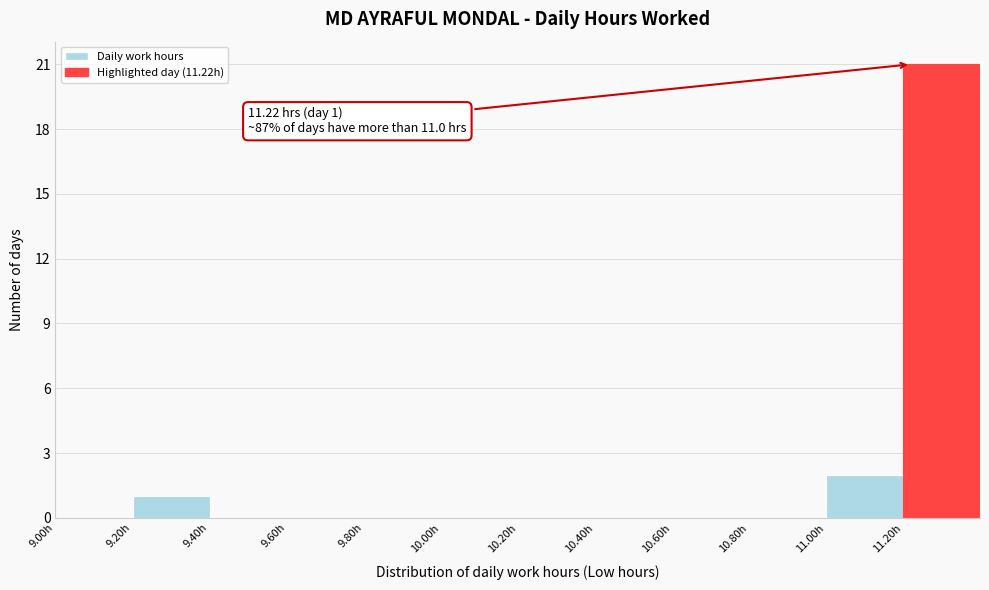

Which range on the x-axis has the tallest bar?

11.2 to 11.4